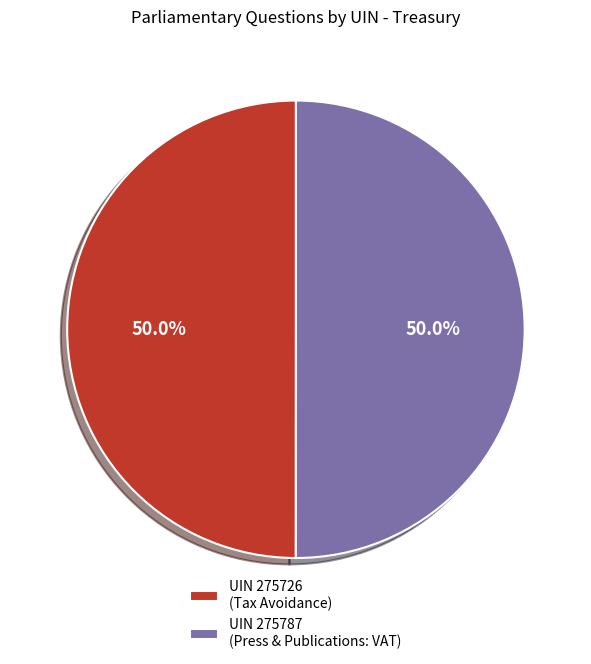

Approximately how many times larger is the value at UIN 275787 (Press & Publications: VAT) compared to UIN 275726 (Tax Avoidance)?

1.0